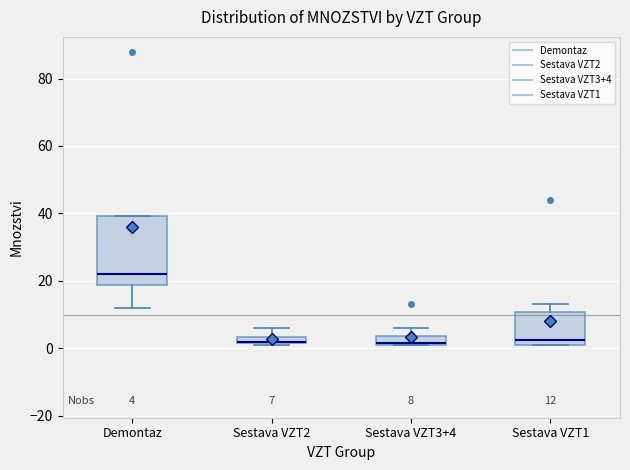

Which box has the highest median line?

Demontaz